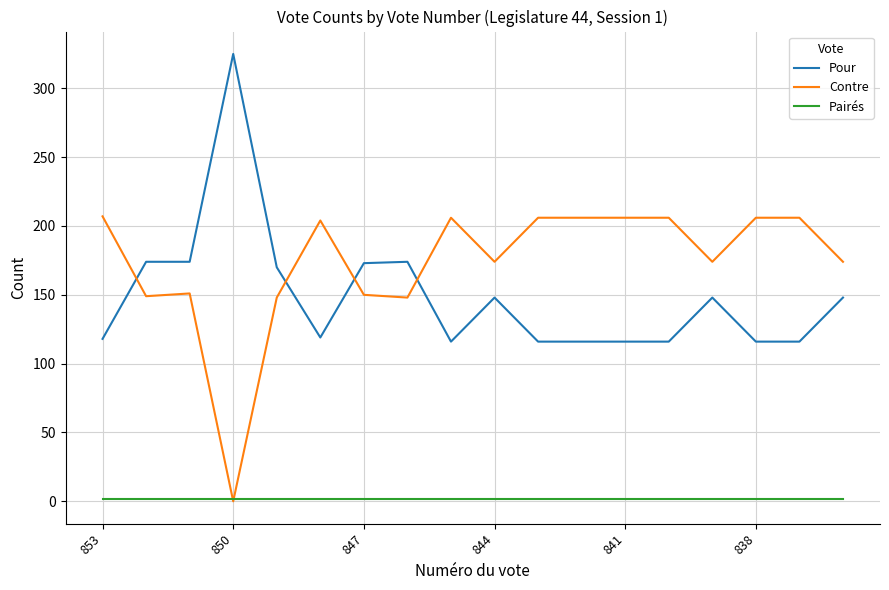

Which series has the largest total across all categories?

Contre